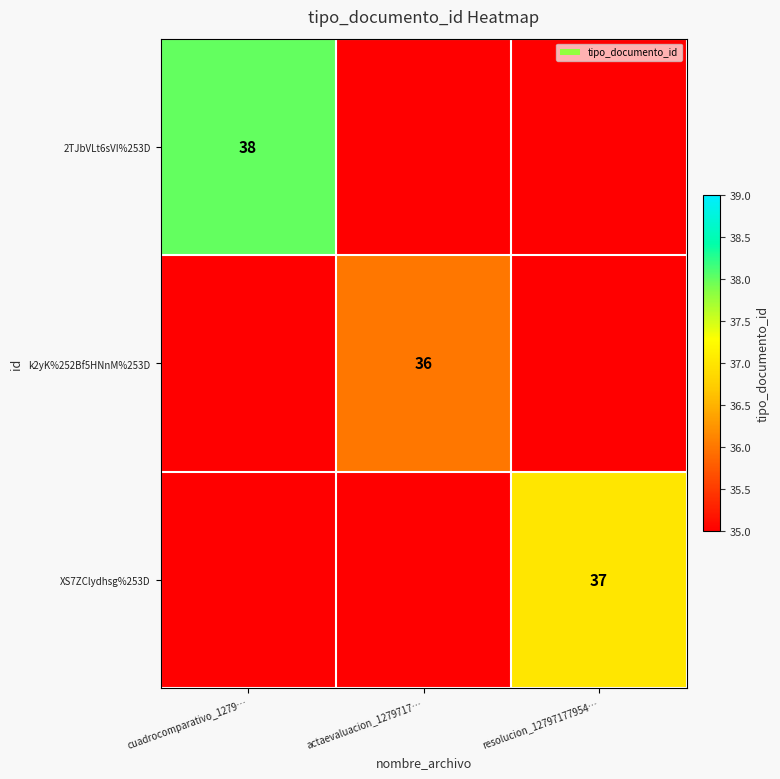

At which category is the sum across all series the highest?

cuadrocomparativo_1279…